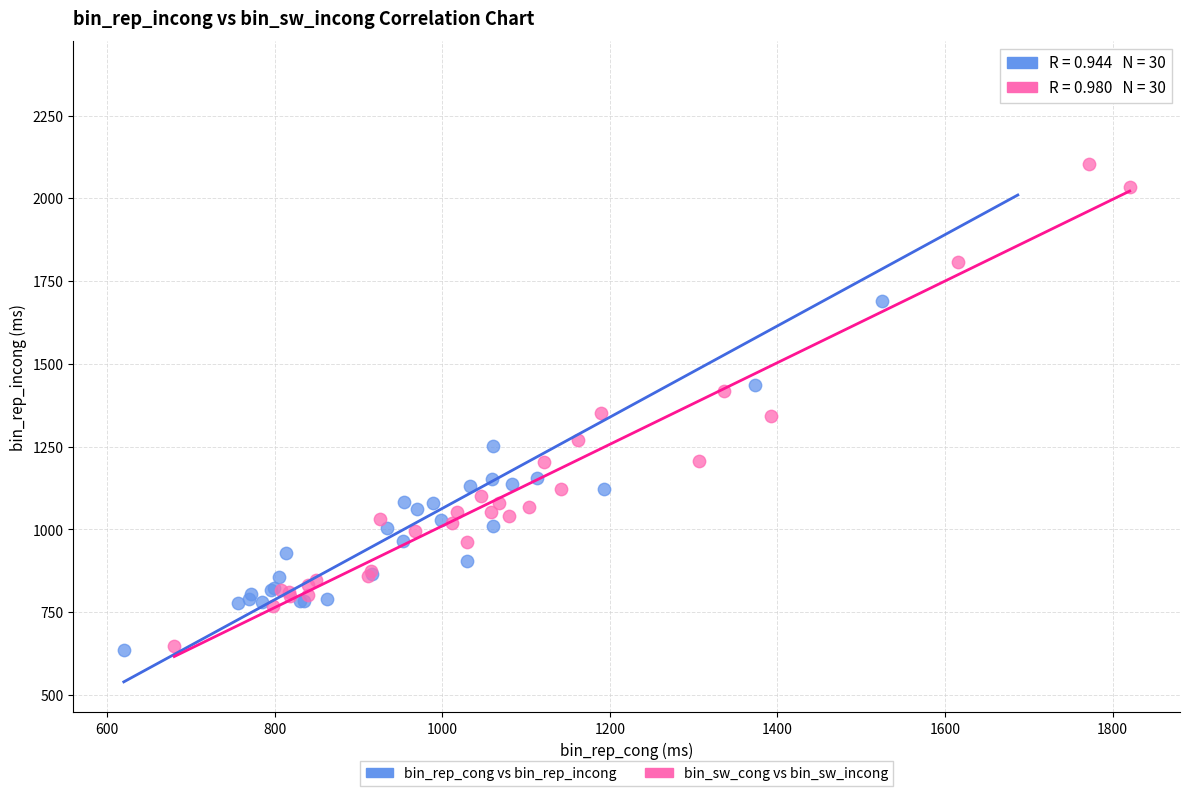

Which series reaches the maximum Y coordinate?

bin_rep_cong vs bin_rep_incong